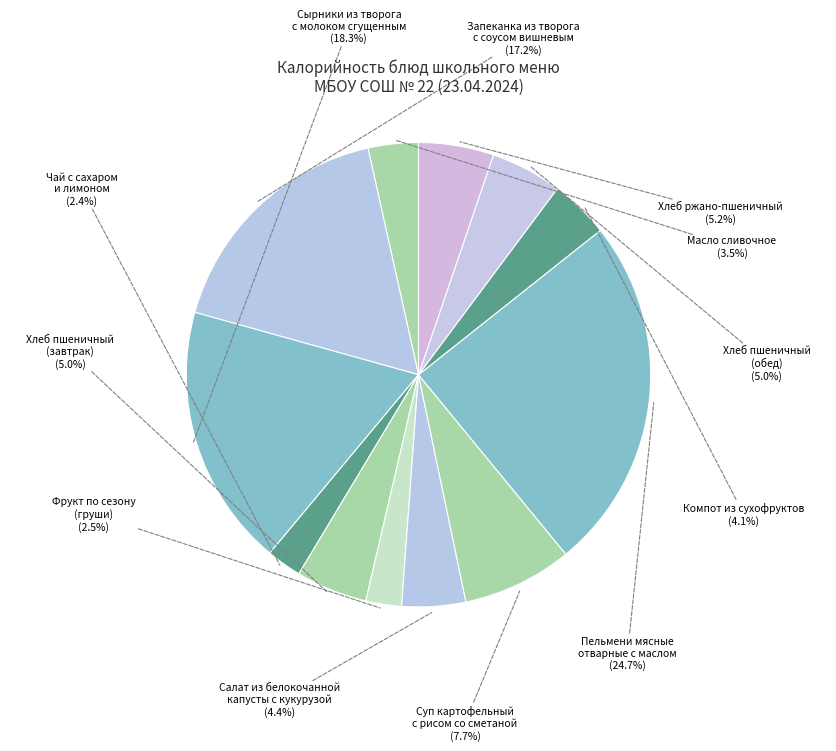

How many segments does this pie chart have?

12